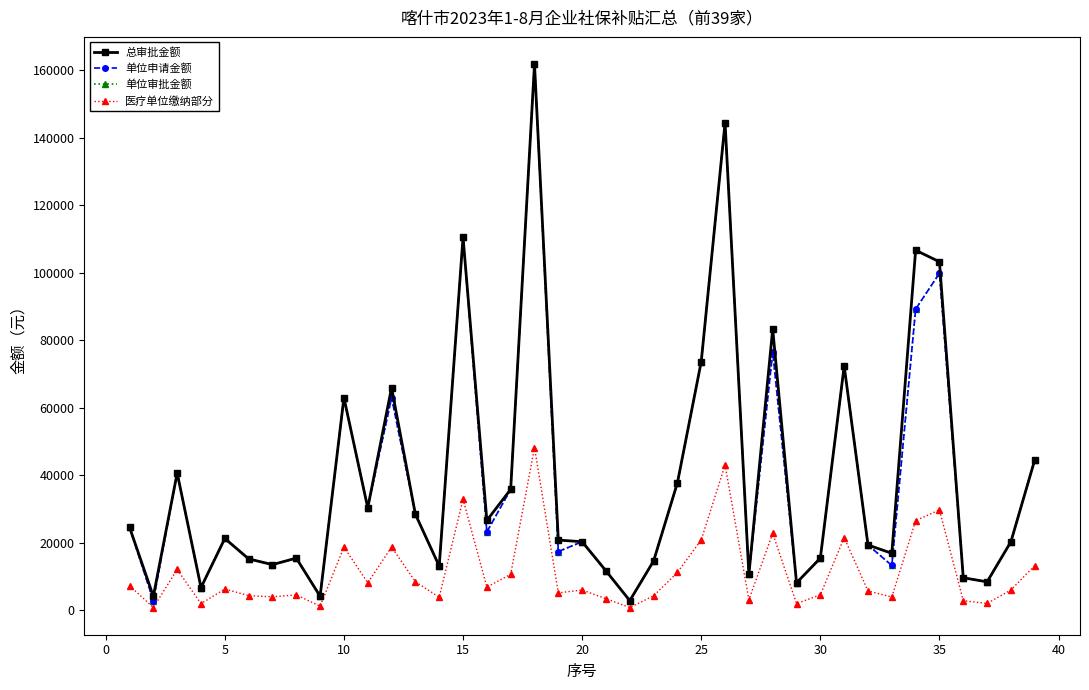

Is this an area chart (filled region under the line)?

No